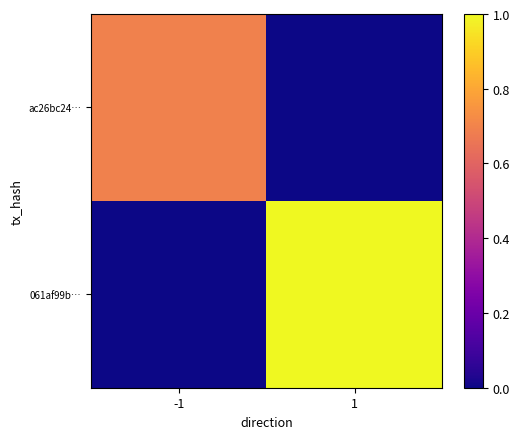

What is the total value across all series at -1?

0.7